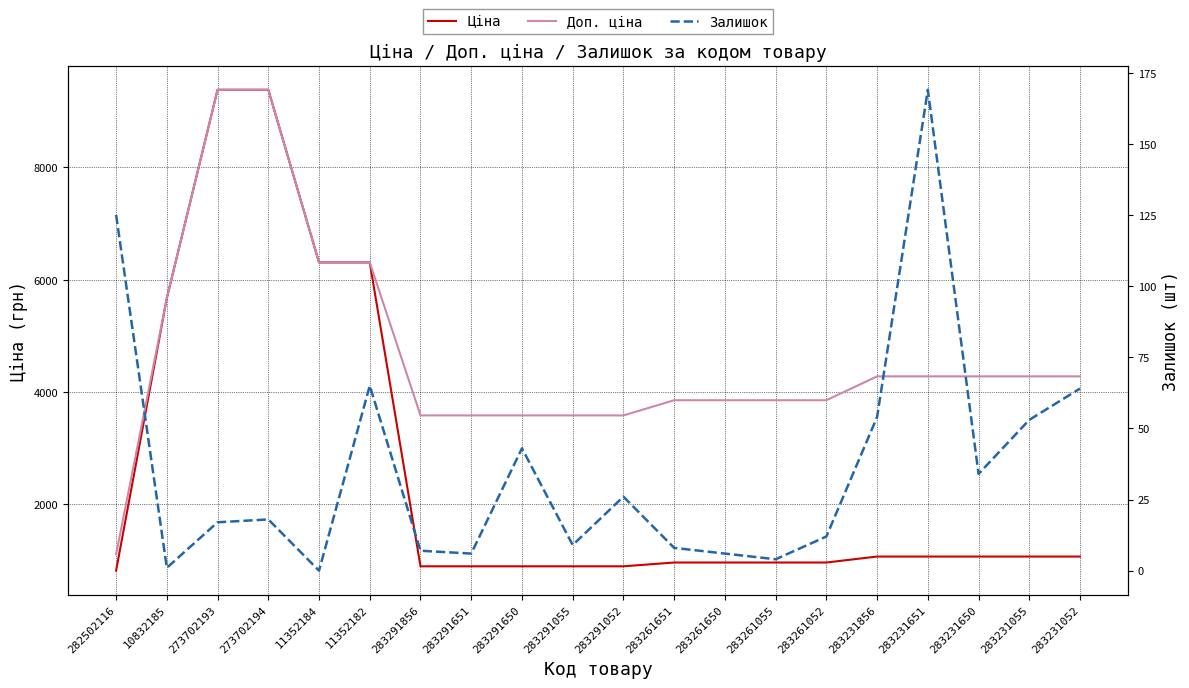

Rank the categories by Ціна value from lowest to highest.

282502116, 283291856, 283291651, 283291650, 283291055, 283291052, 283261651, 283261650, 283261055, 283261052, 283231856, 283231651, 283231650, 283231055, 283231052, 10832185, 11352184, 11352182, 273702193, 273702194